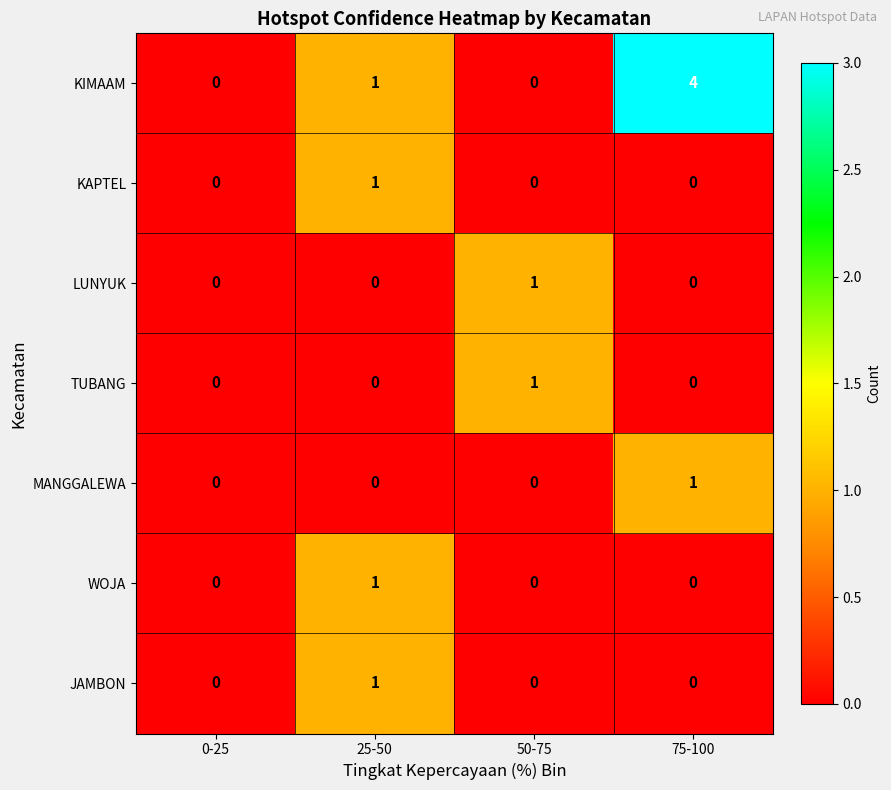

Which category has the highest value in the WOJA series?

25-50